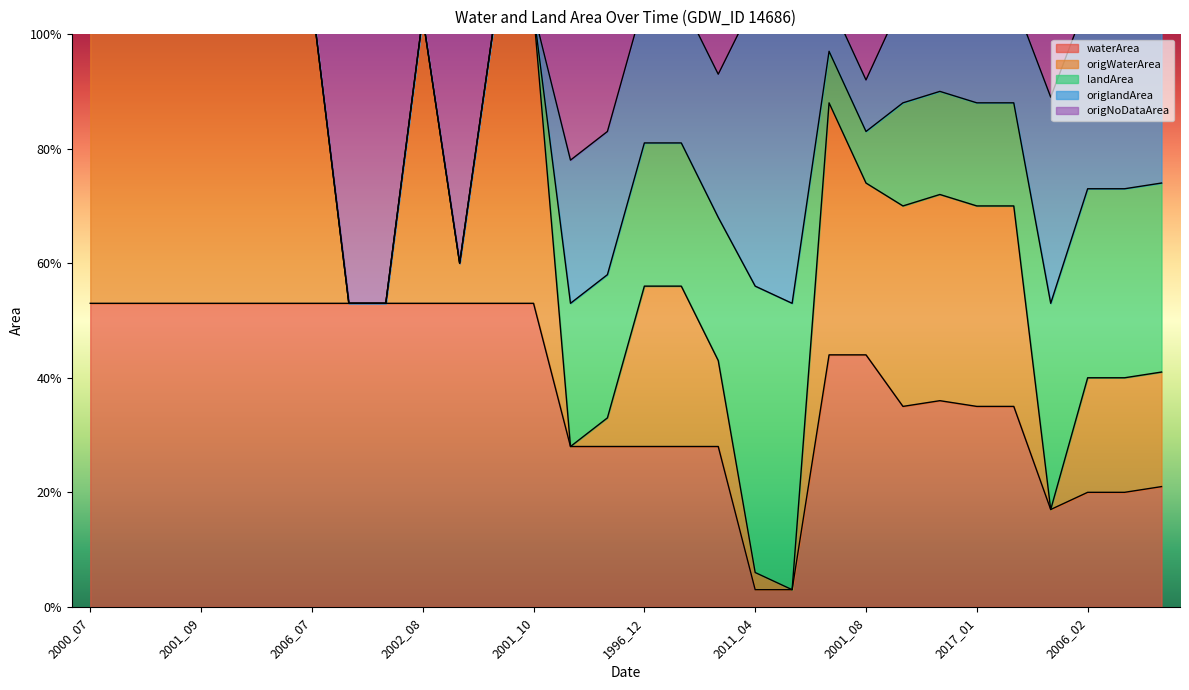

True or false: origWaterArea has more than 1 points higher than both neighbors.

True